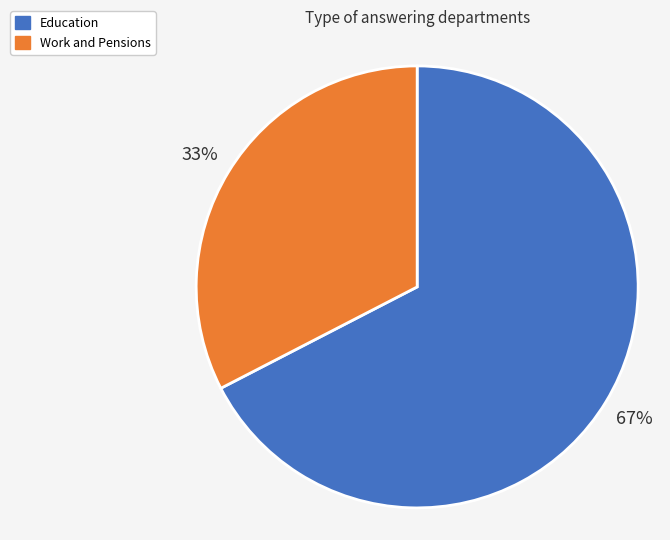

What percentage is the Work and Pensions slice, to the nearest percent?

33%